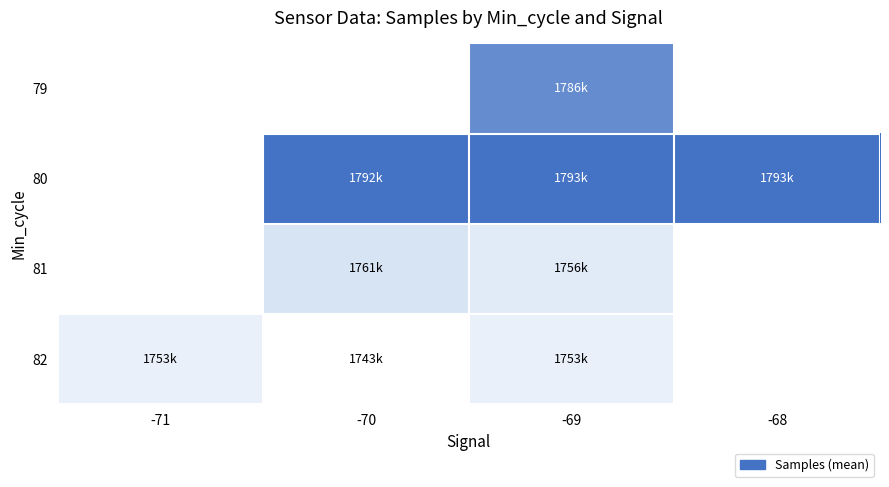

Where does the 80 series first go above 1792934?

-69